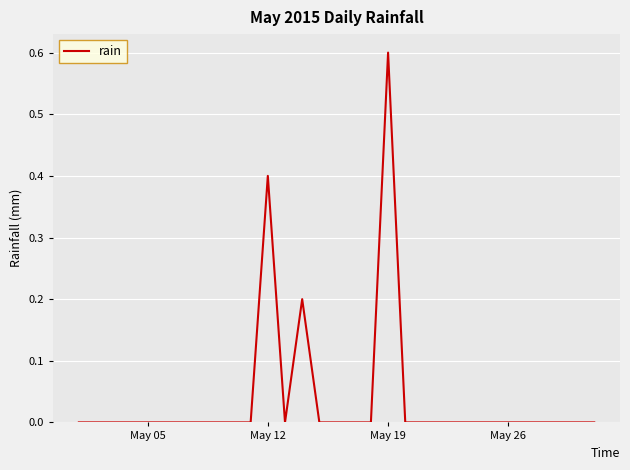

Reading right to left, transcribe all the data shown in this chart.

0.0	0.0	0.0	0.0	0.0	0.0	0.0	0.0	0.0	0.0	0.0	0.0	0.6	0.0	0.0	0.0	0.0	0.2	0.0	0.4	0.0	0.0	0.0	0.0	0.0	0.0	0.0	0.0	0.0	0.0	0.0